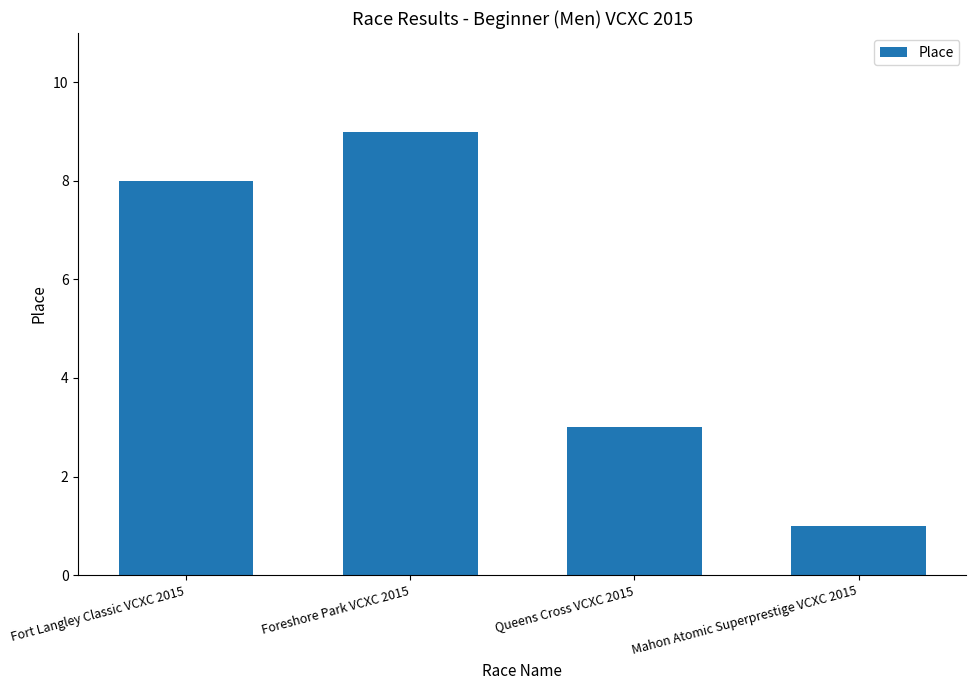

What is the greatest value displayed?

9